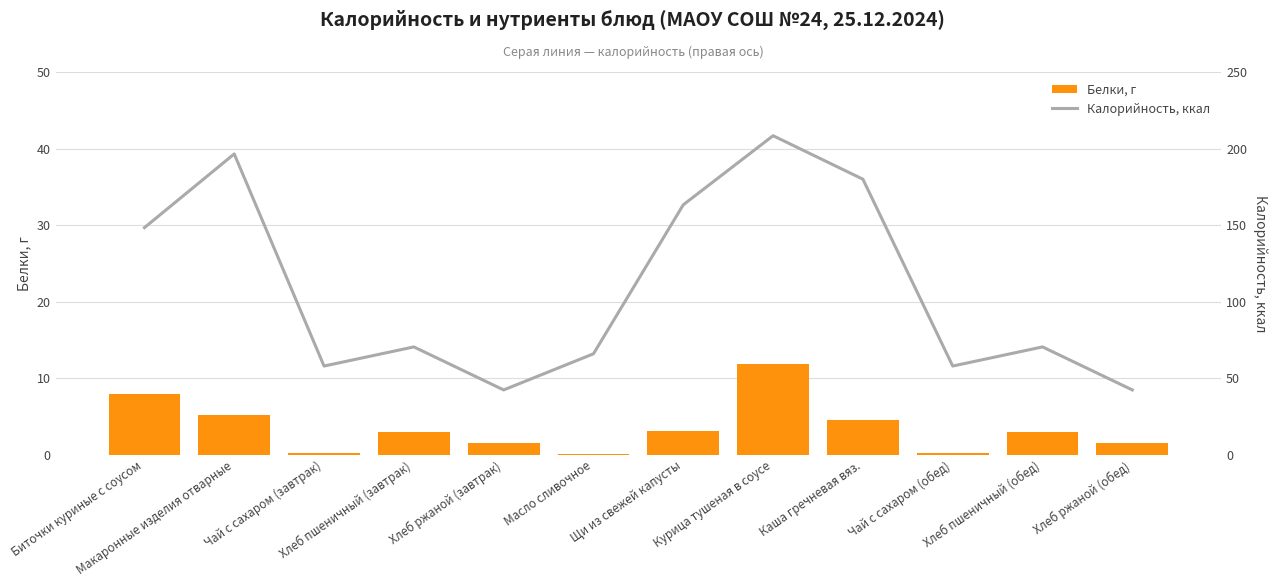

Does the chart contain stacked bars?

No